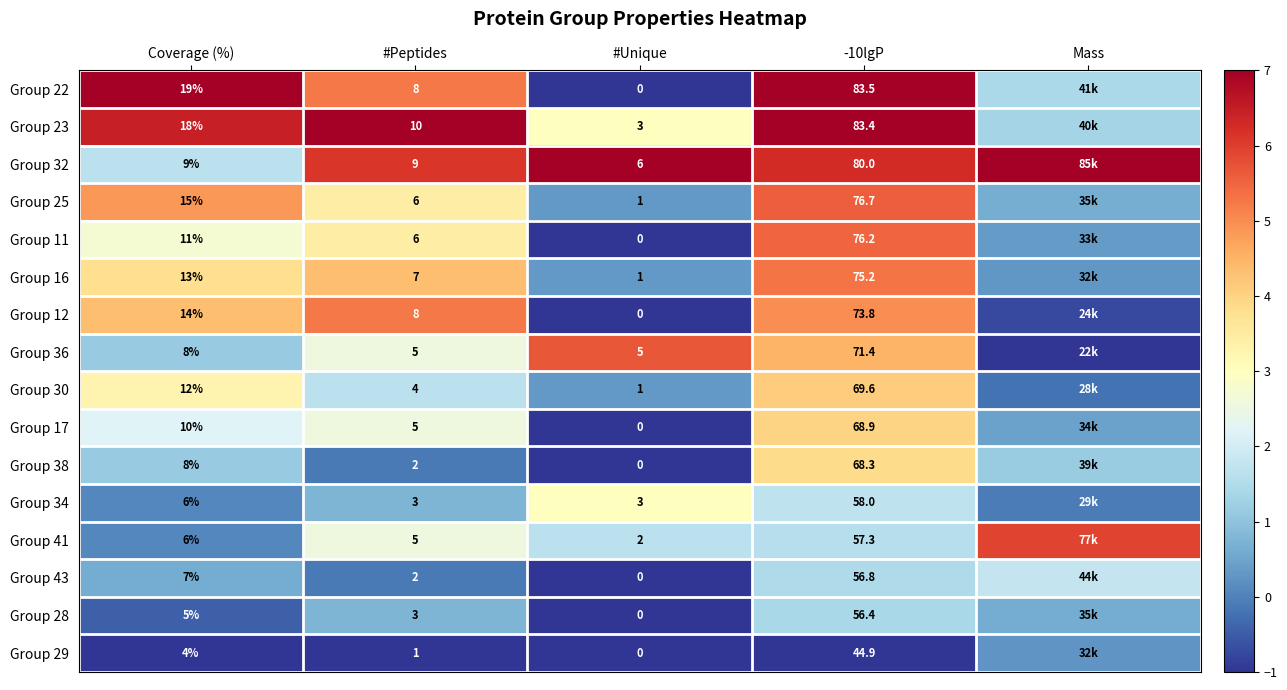

Is the value of Group 43 at #Unique greater than the value of Group 23 at #Unique?

No